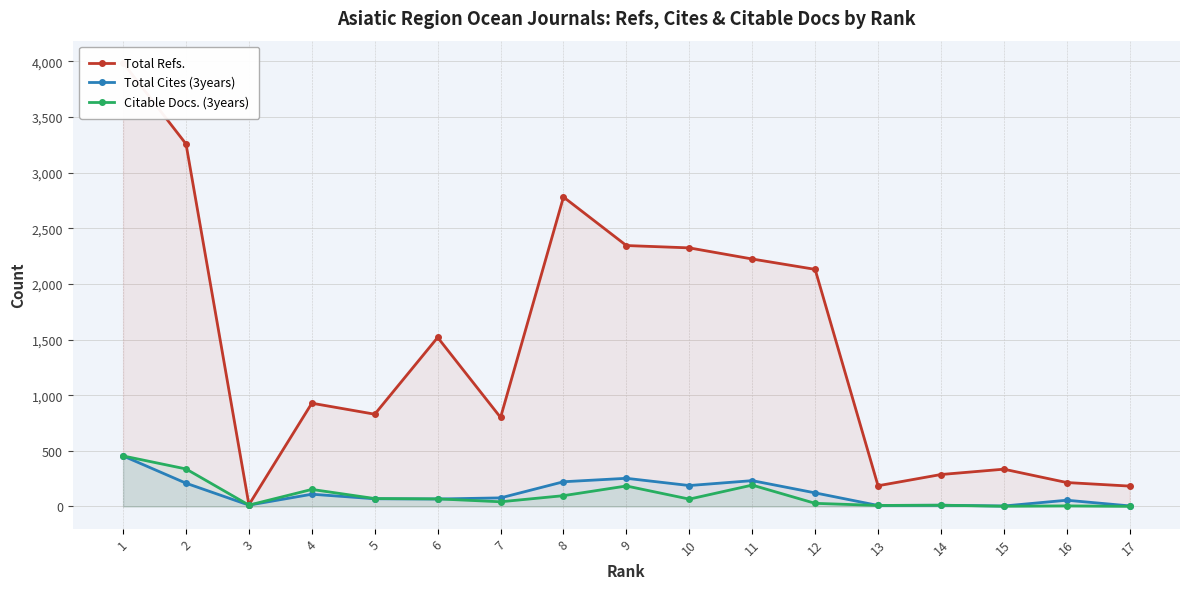

How many data points in Total Cites (3years) are above 77?

8